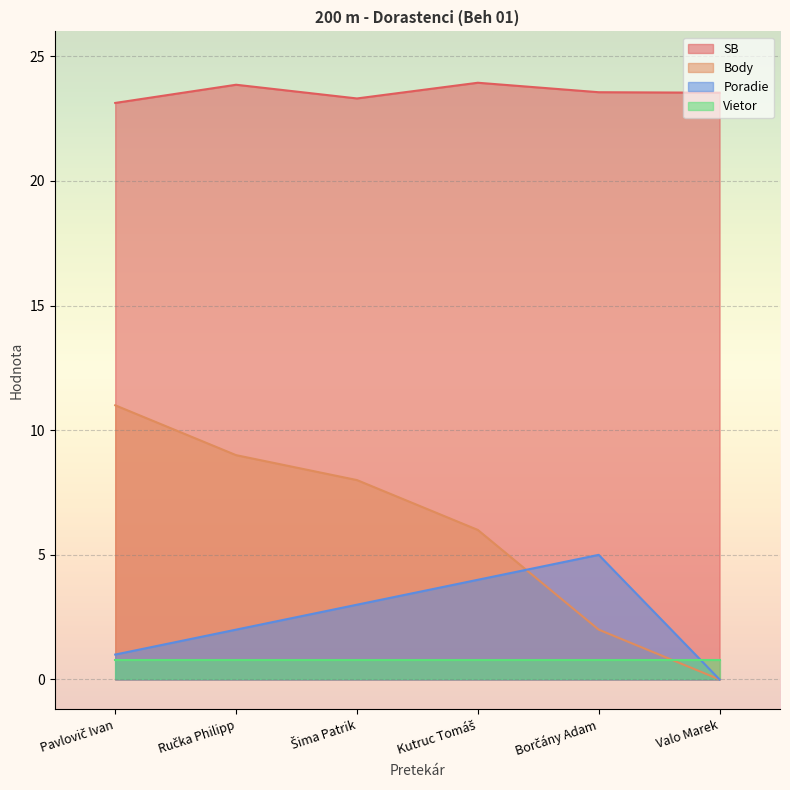

List the series in order of their peak value, highest first.

SB, Body, Poradie, Vietor